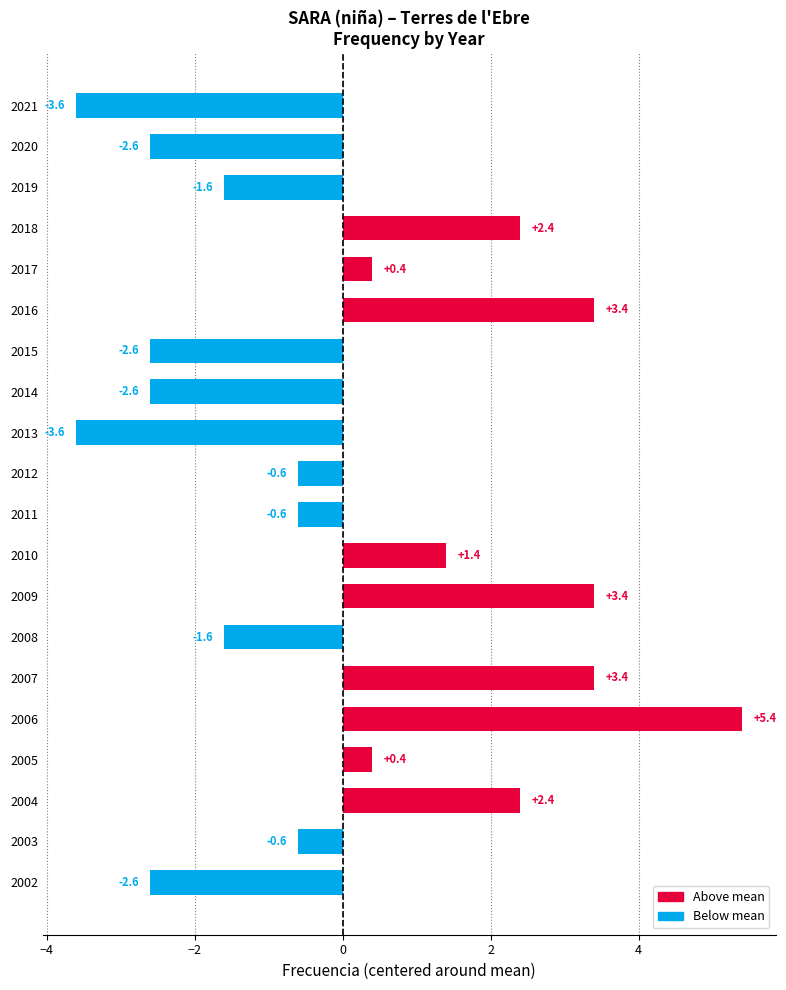

What is the smallest value displayed?

-3.6